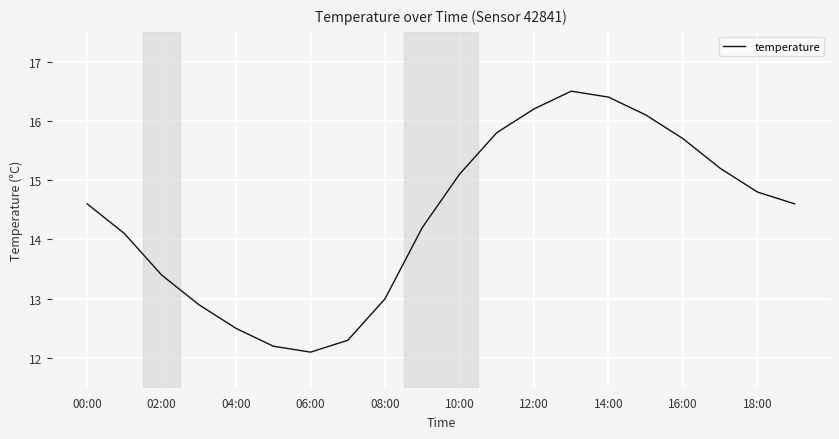

What is the difference between the maximum and minimum values?

4.4